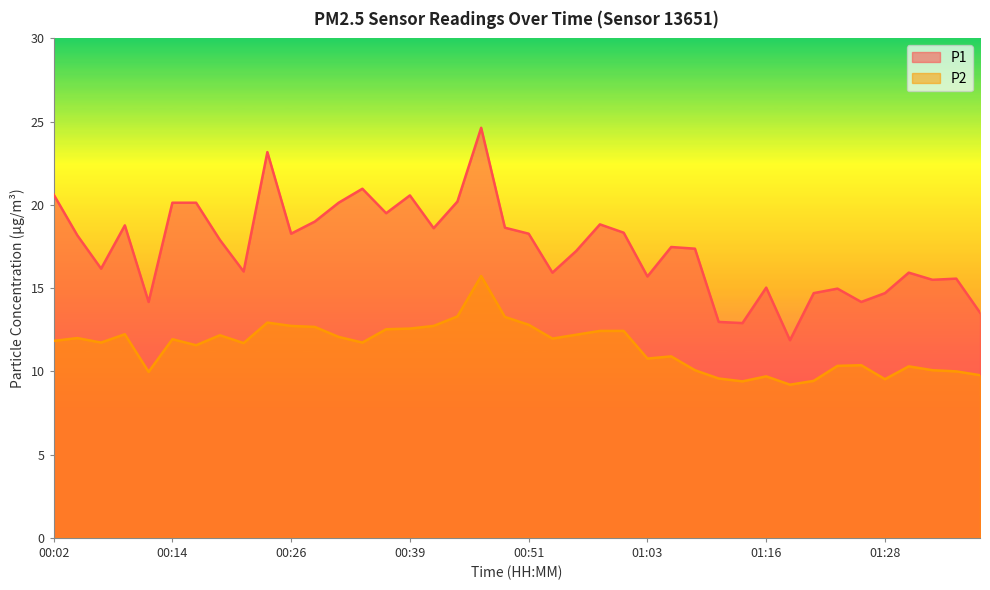

What is the greatest value displayed?

24.6